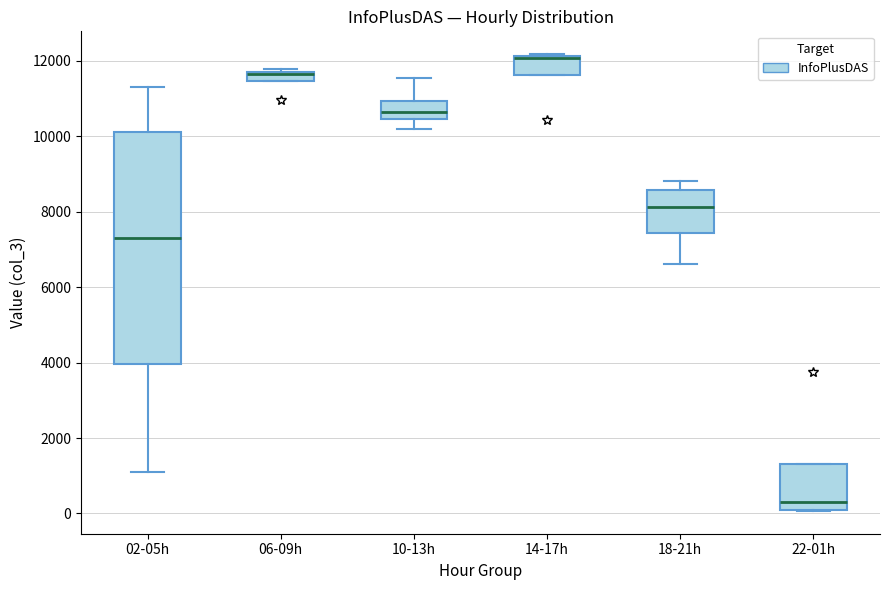

Which box is the tallest, from its lower edge to its upper edge?

02-05h